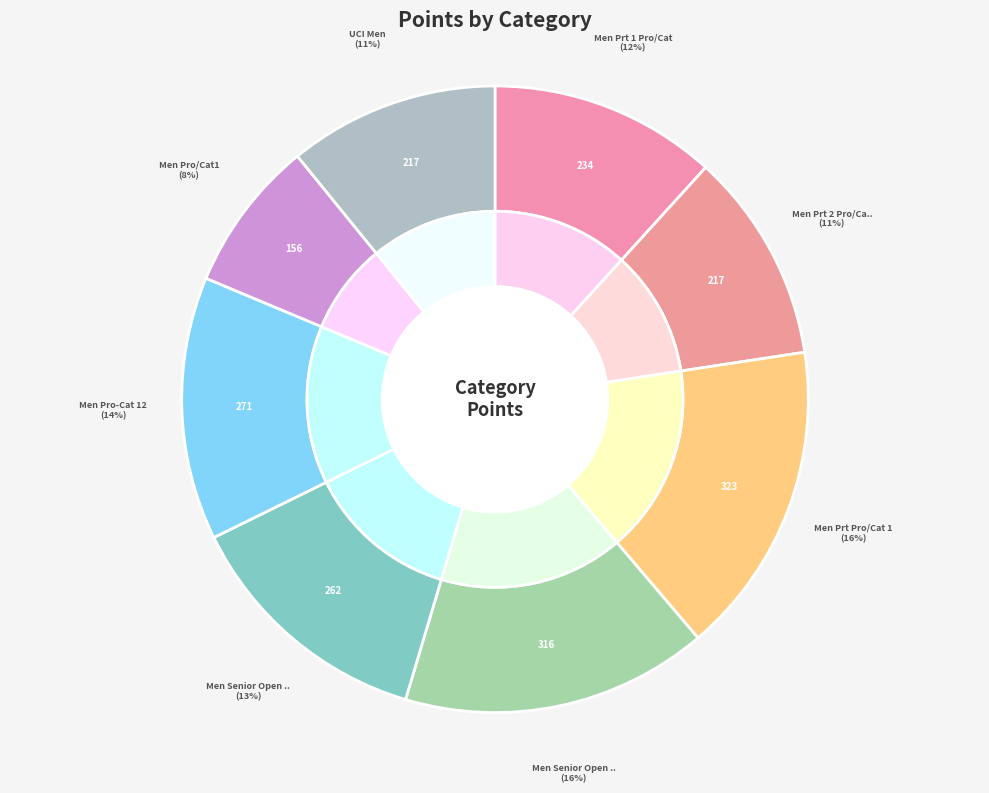

Does UCI Men account for over 50% of the chart?

No